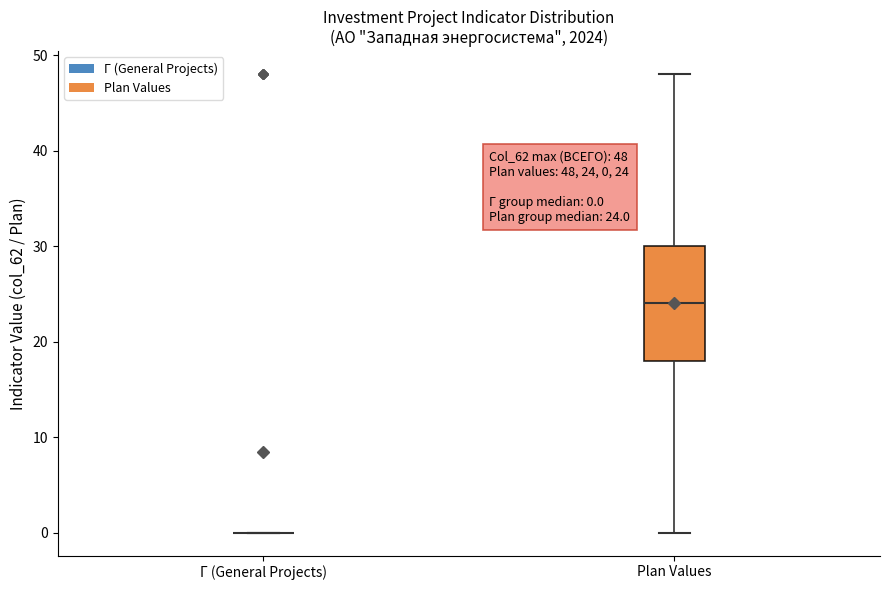

Which box is the tallest, from its lower edge to its upper edge?

Plan Values